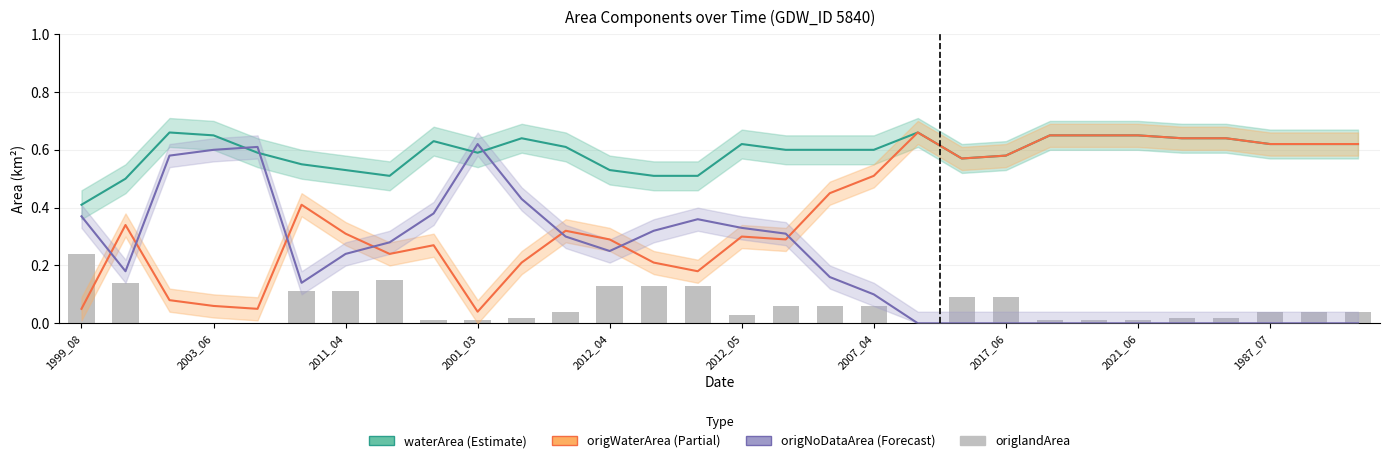

Does the chart contain stacked bars?

No